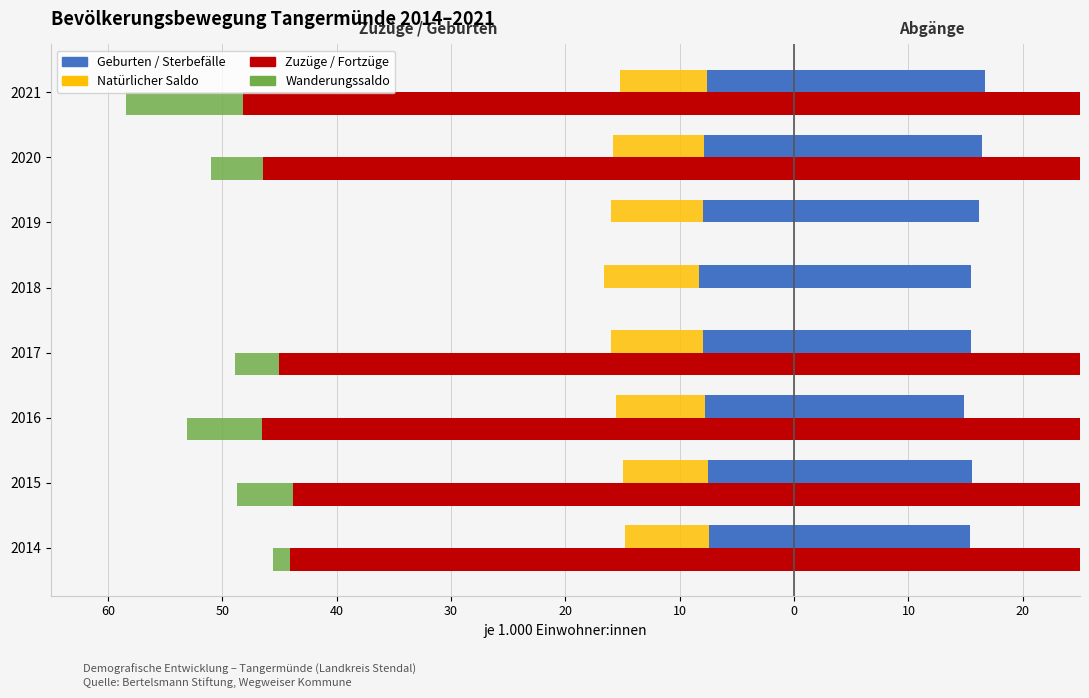

Which has a higher value, 2020 or 2016?

2016